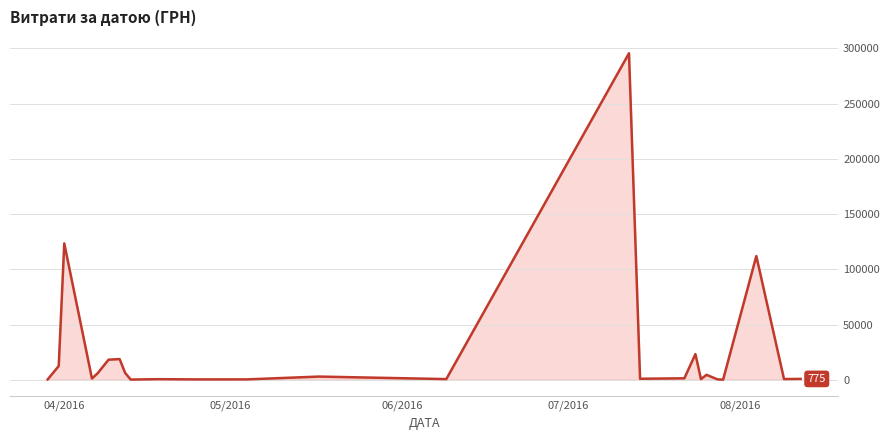

What is the maximum value shown in the chart?

295638.6